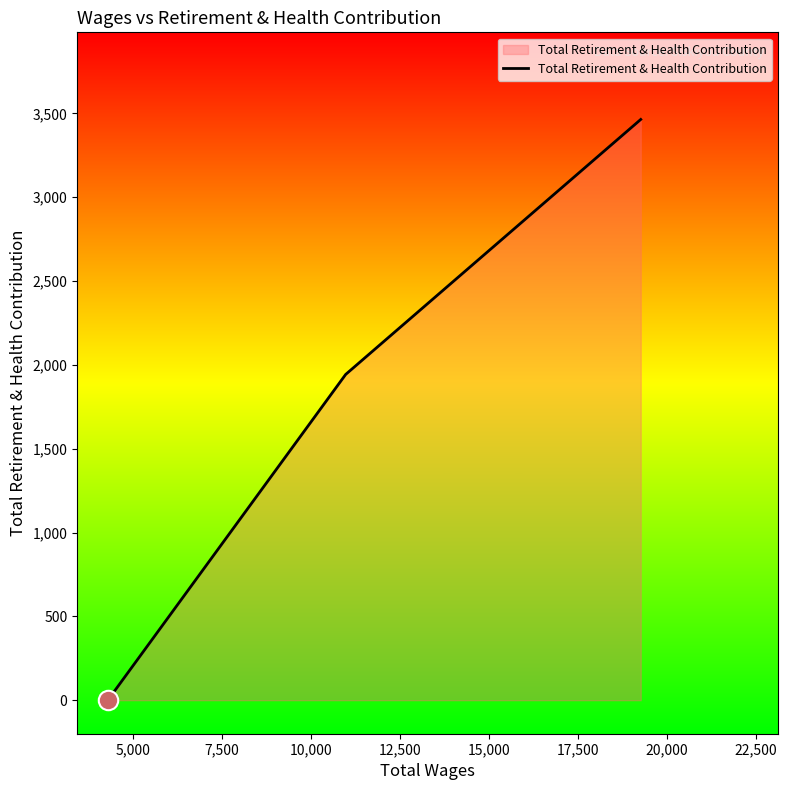

What is the difference between the maximum and minimum values?

3464